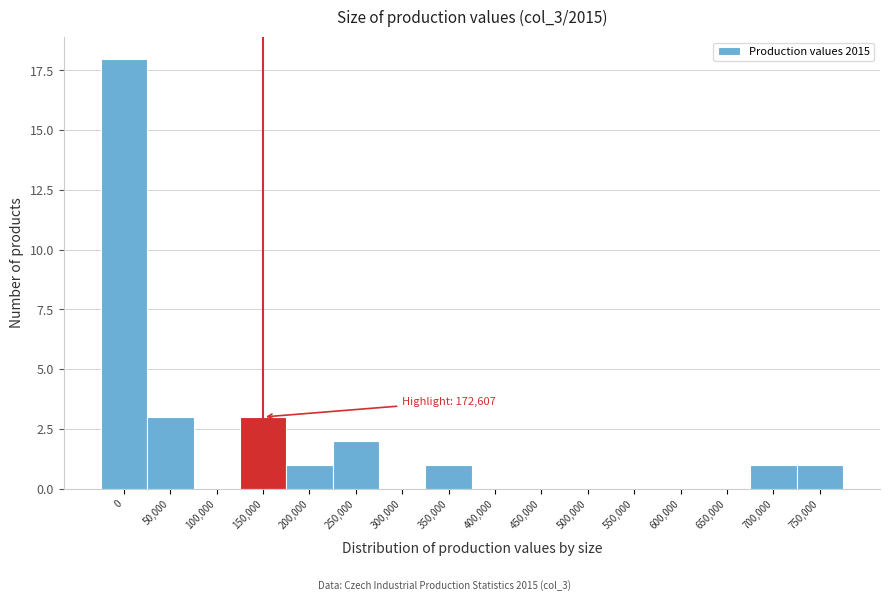

Reading right to left, extract all data points from this chart.

750,000=1	700,000=1	650,000=0	600,000=0	550,000=0	500,000=0	450,000=0	400,000=0	350,000=1	300,000=0	250,000=2	200,000=1	150,000=3	100,000=0	50,000=3	0=18